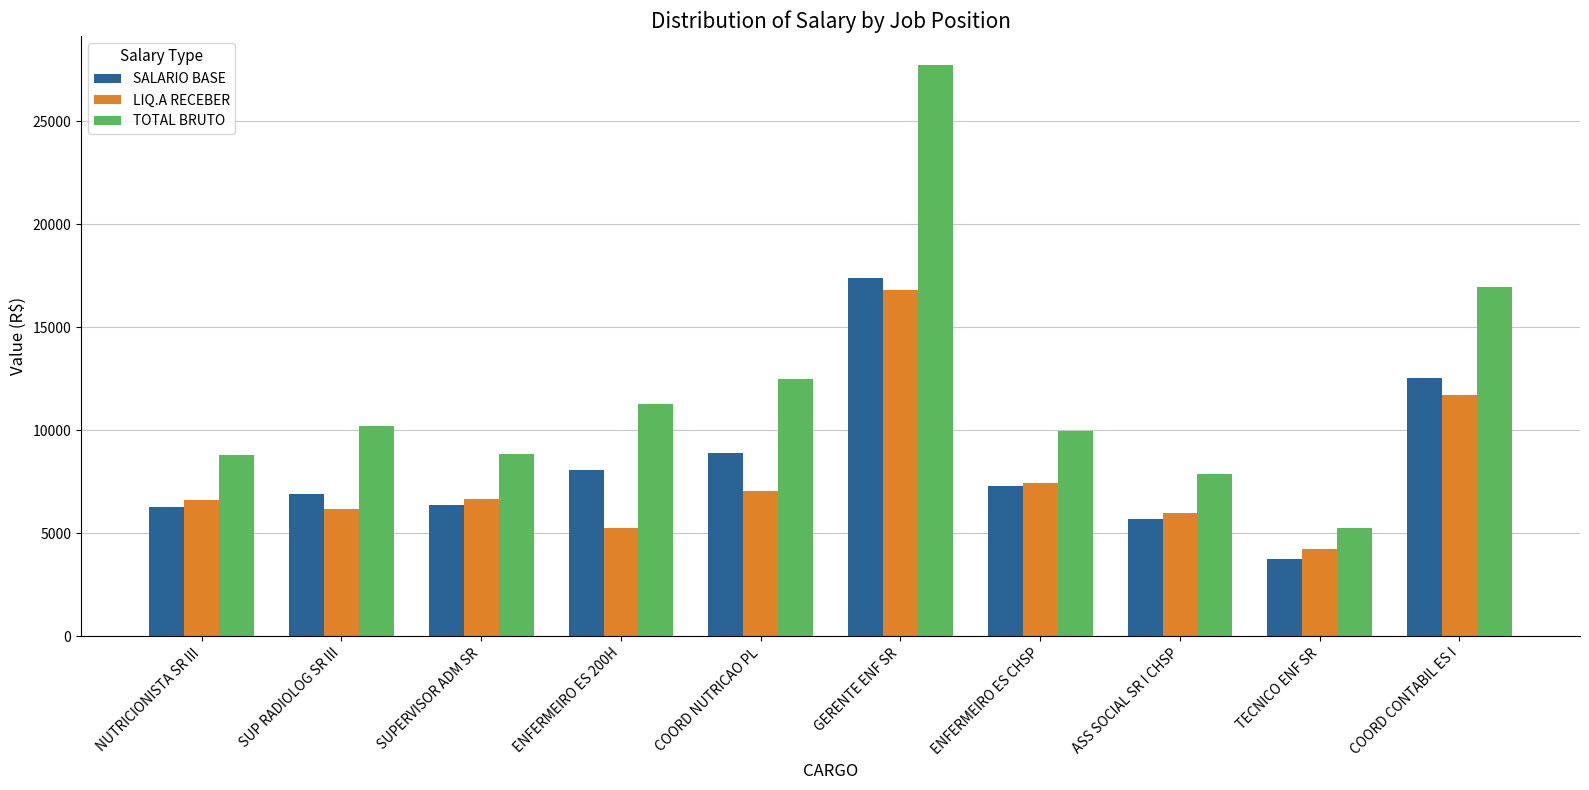

What is the smallest value displayed?

3765.7